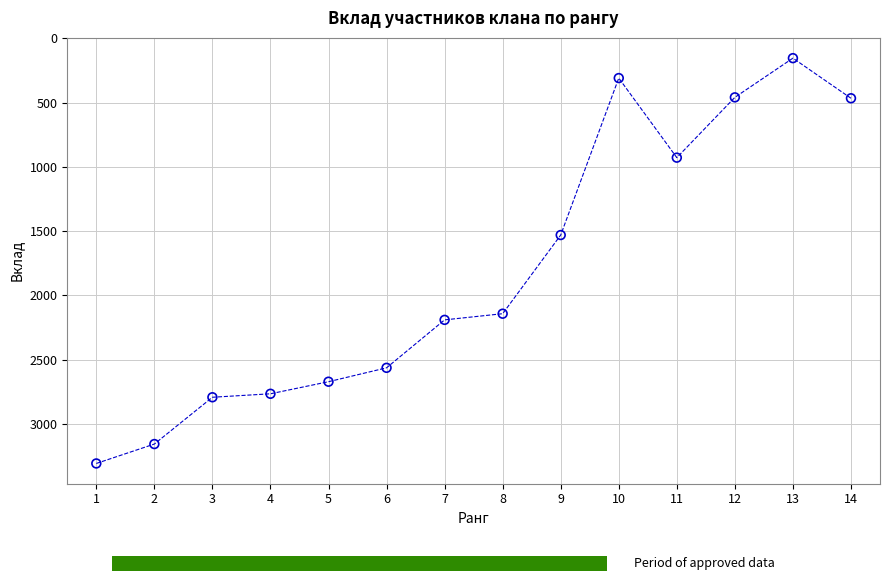

What Y value in the scatter plot is closest to 1731?

1531